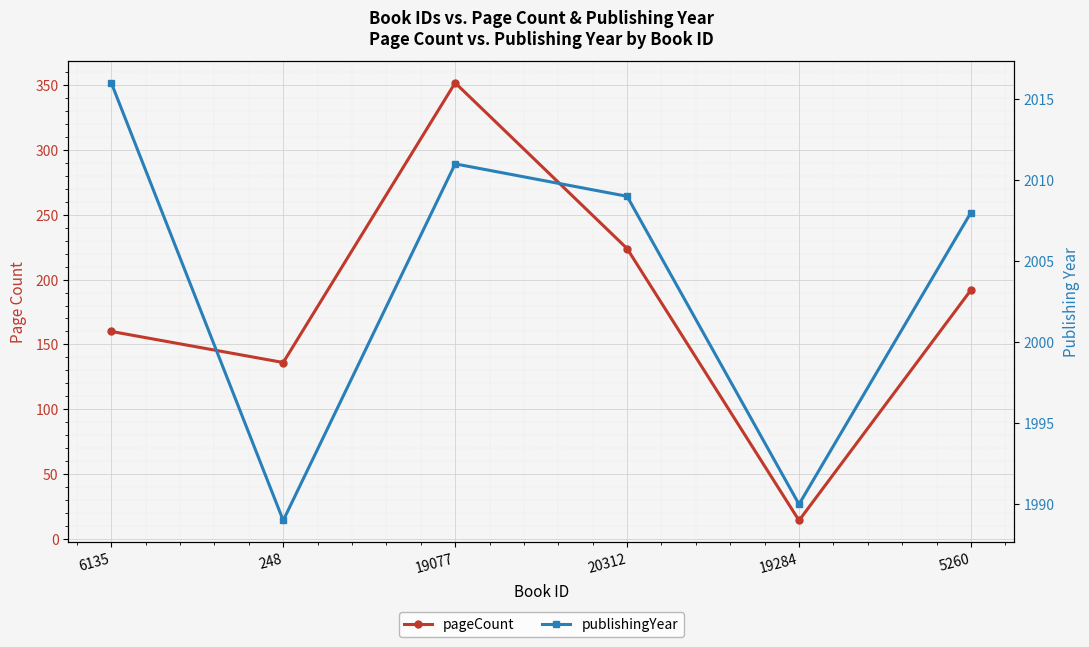

How many distinct data groups are displayed?

2